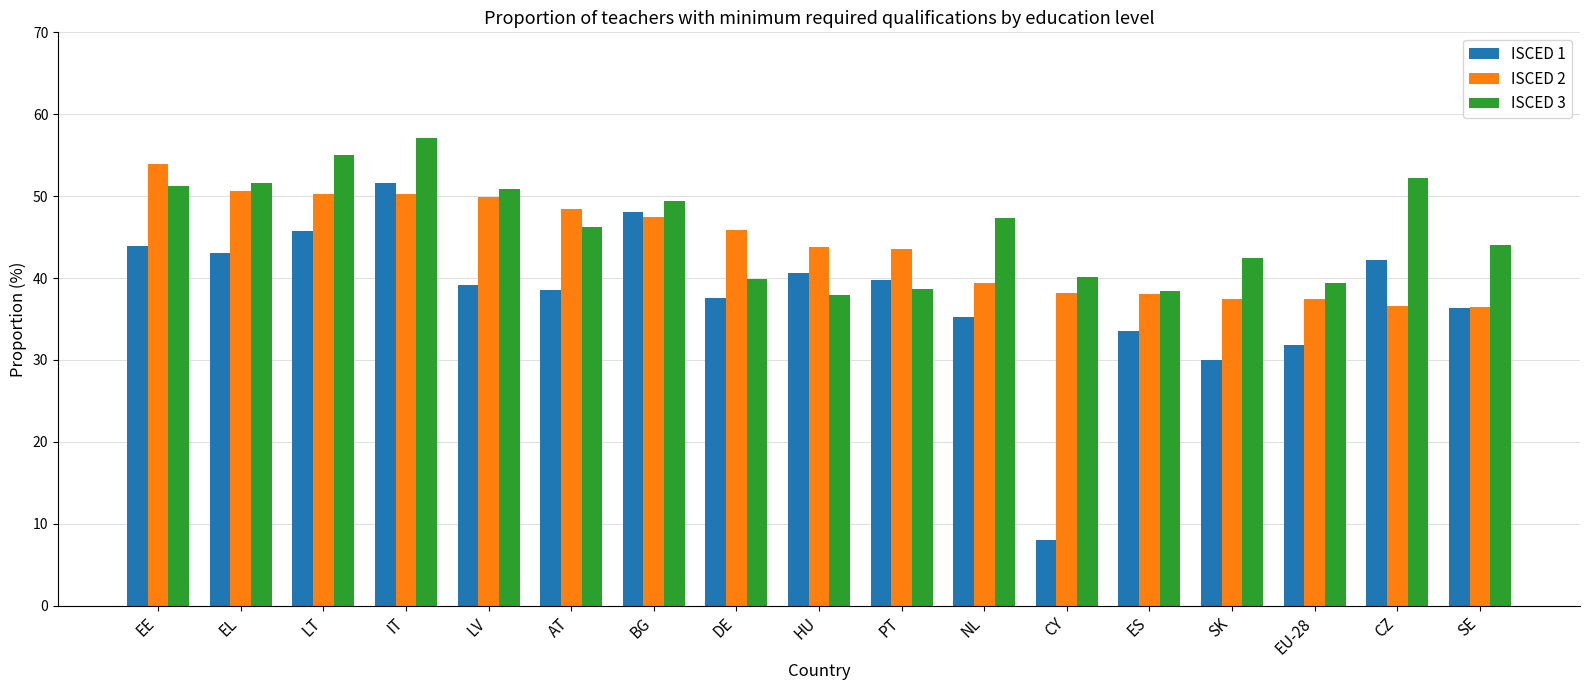

At how many categories does at least one series exceed 27?

17